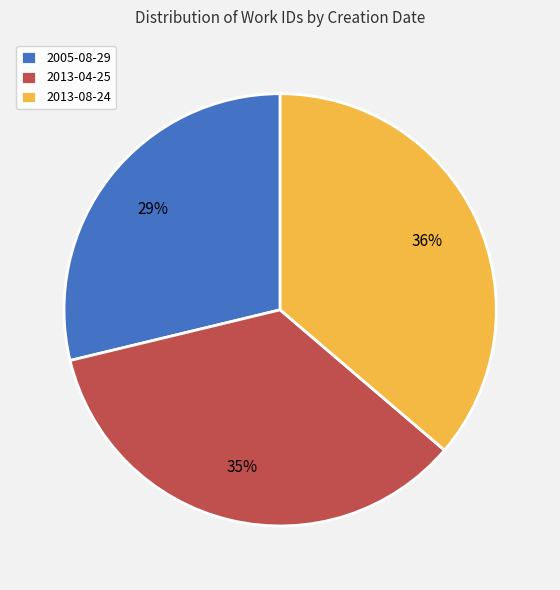

To the nearest percent, what is the combined percentage of 2005-08-29 and 2013-08-24?

65%